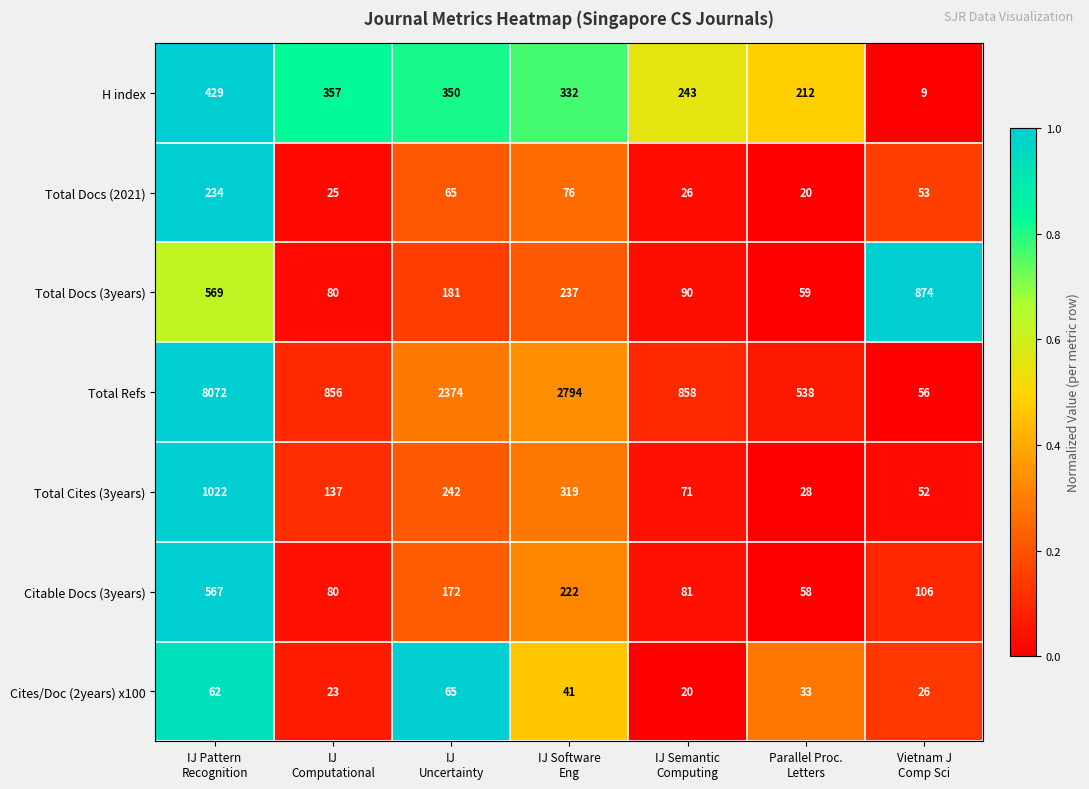

What is the spread (max minus min) of values at IJ
Computational?

833